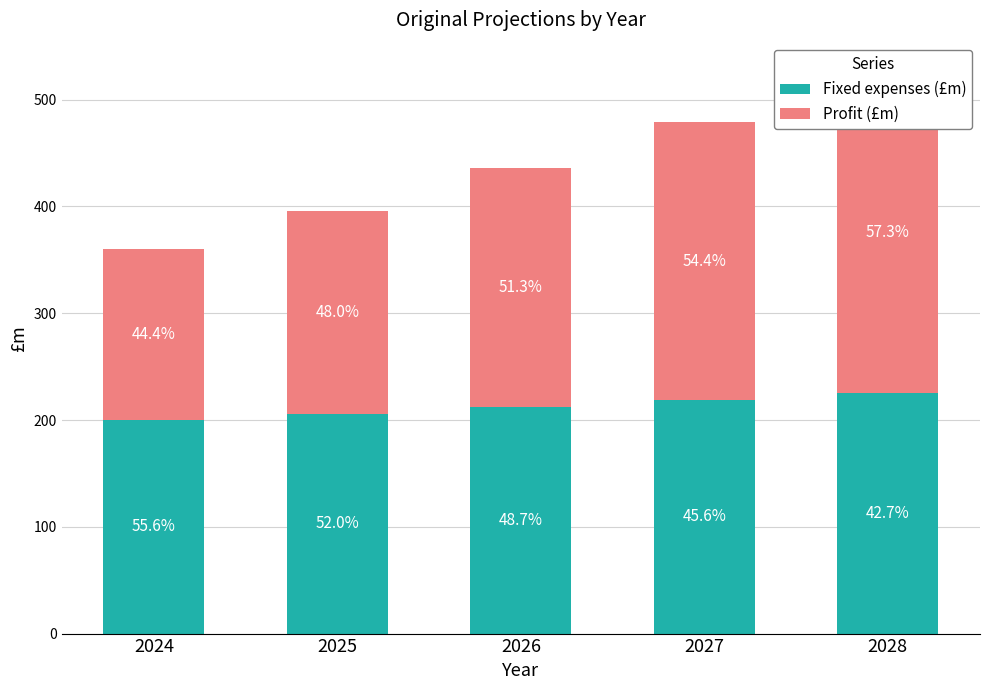

Rank the categories by Fixed expenses (£m) value from lowest to highest.

2024, 2025, 2026, 2027, 2028